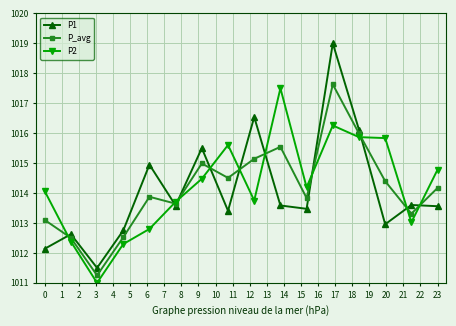

What is the greatest value displayed?

1019.0